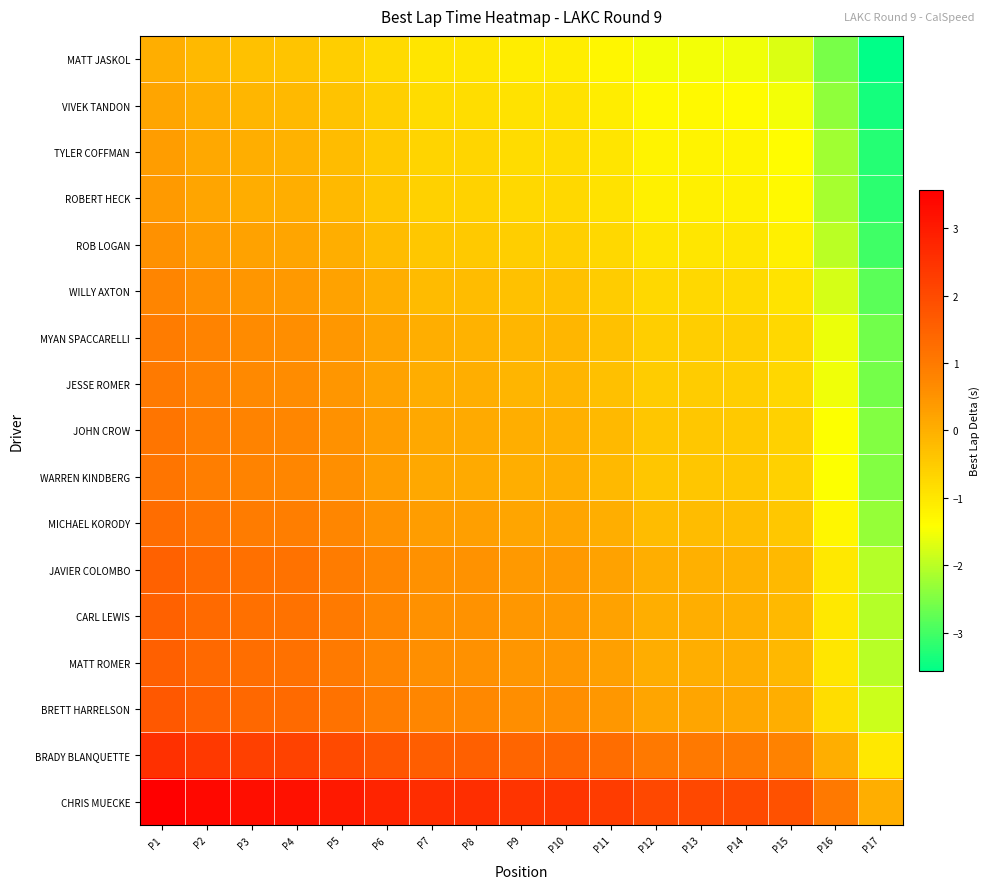

How many distinct data groups are displayed?

17